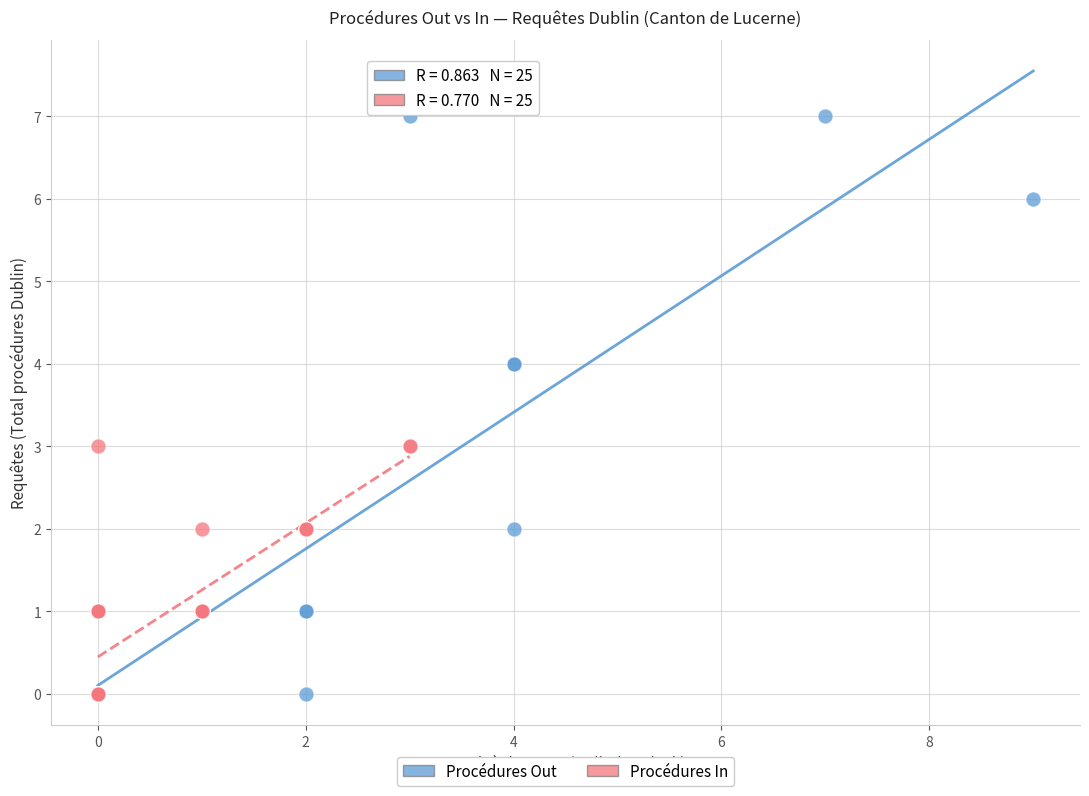

Which series contains the highest Y value?

Procédures Out